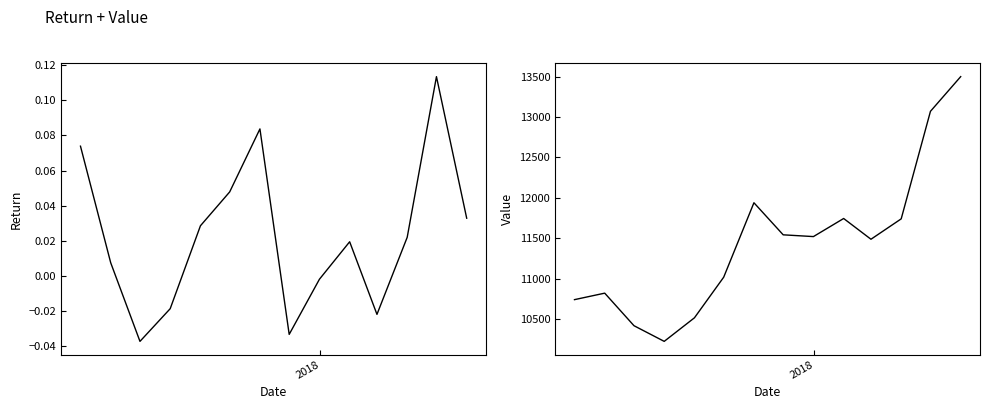

Reading right to left, what are all the values shown in this chart?

Return: 0.0	0.1	0.0	-0.0	0.0	-0.0	-0.0	0.1	0.0	0.0	-0.0	-0.0	0.0	0.1
Value: 13500.2	13070.7	11739.0	11486.6	11743.5	11519.5	11541.3	11938.5	11016.6	10513.7	10221.8	10416.0	10819.0	10738.6